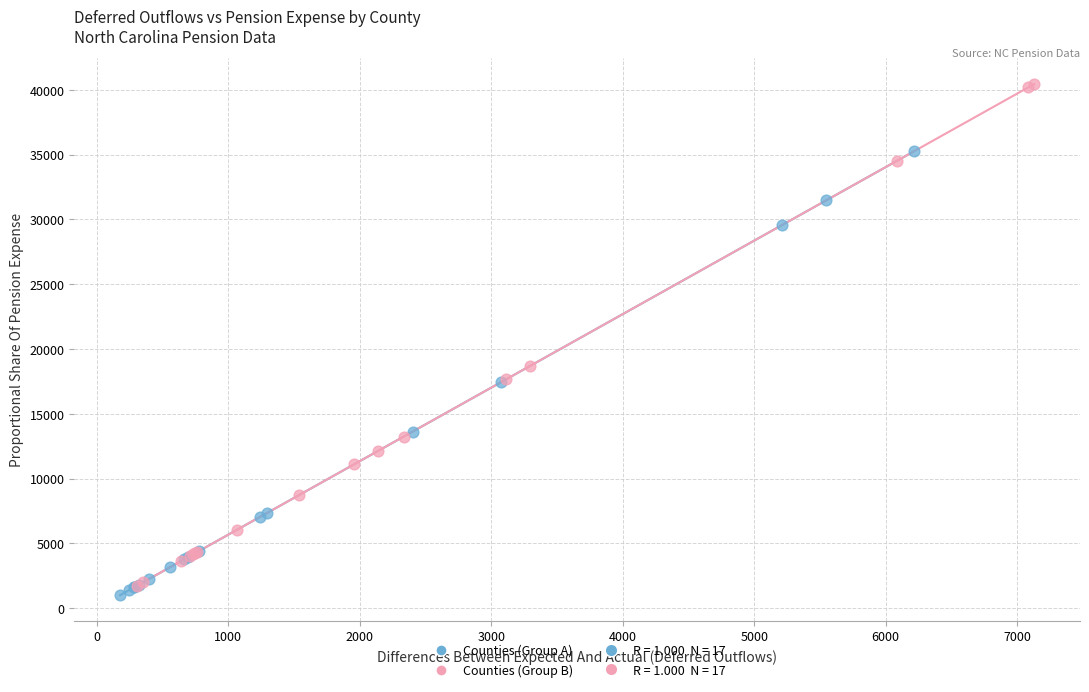

Which series has the largest Y range (max minus min)?

Counties (Group B)